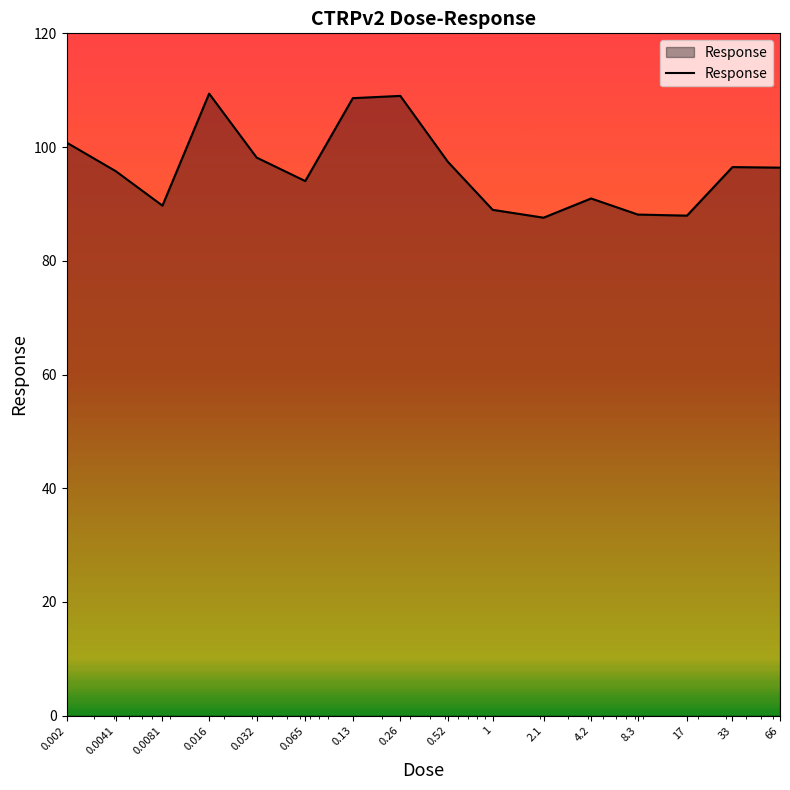

What is the maximum value shown in the chart?

109.4